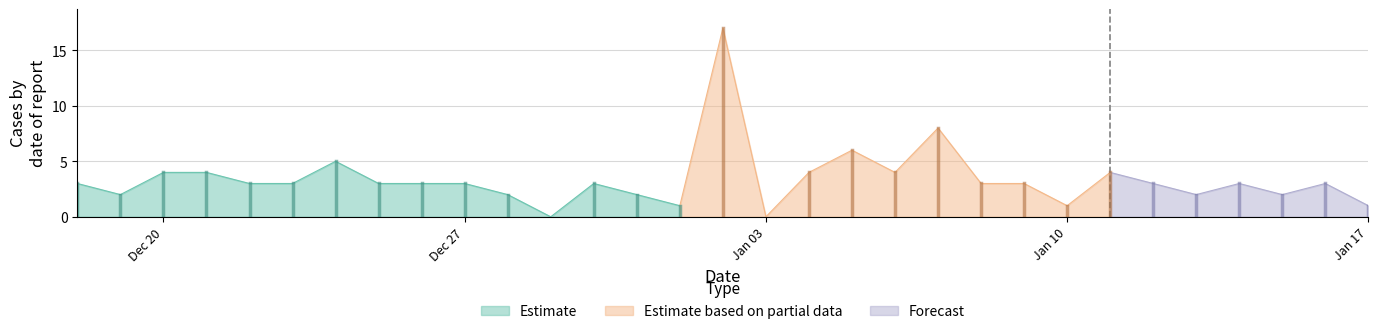

Rank the categories by value from lowest to highest.

2021-12-29, 2022-01-03, 2022-01-01, 2022-01-10, 2022-01-17, 2021-12-19, 2021-12-28, 2021-12-31, 2022-01-13, 2022-01-15, 2021-12-18, 2021-12-22, 2021-12-23, 2021-12-25, 2021-12-26, 2021-12-27, 2021-12-30, 2022-01-08, 2022-01-09, 2022-01-12, 2022-01-14, 2022-01-16, 2021-12-20, 2021-12-21, 2022-01-04, 2022-01-06, 2022-01-11, 2021-12-24, 2022-01-05, 2022-01-07, 2022-01-02